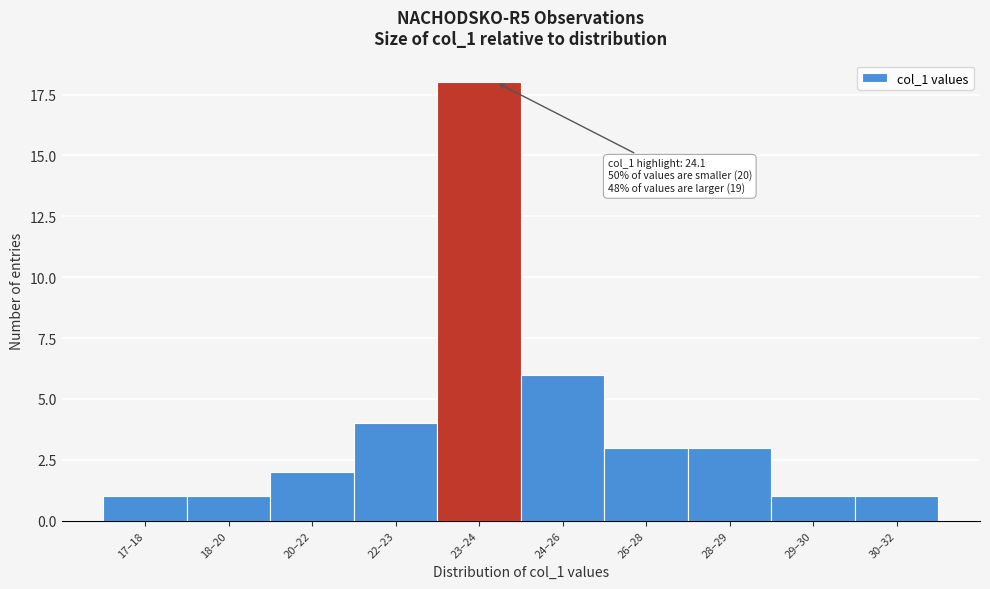

Reading left to right, list all the values displayed in this chart.

17–18=1	18–20=1	20–22=2	22–23=4	23–24=18	24–26=6	26–28=3	28–29=3	29–30=1	30–32=1